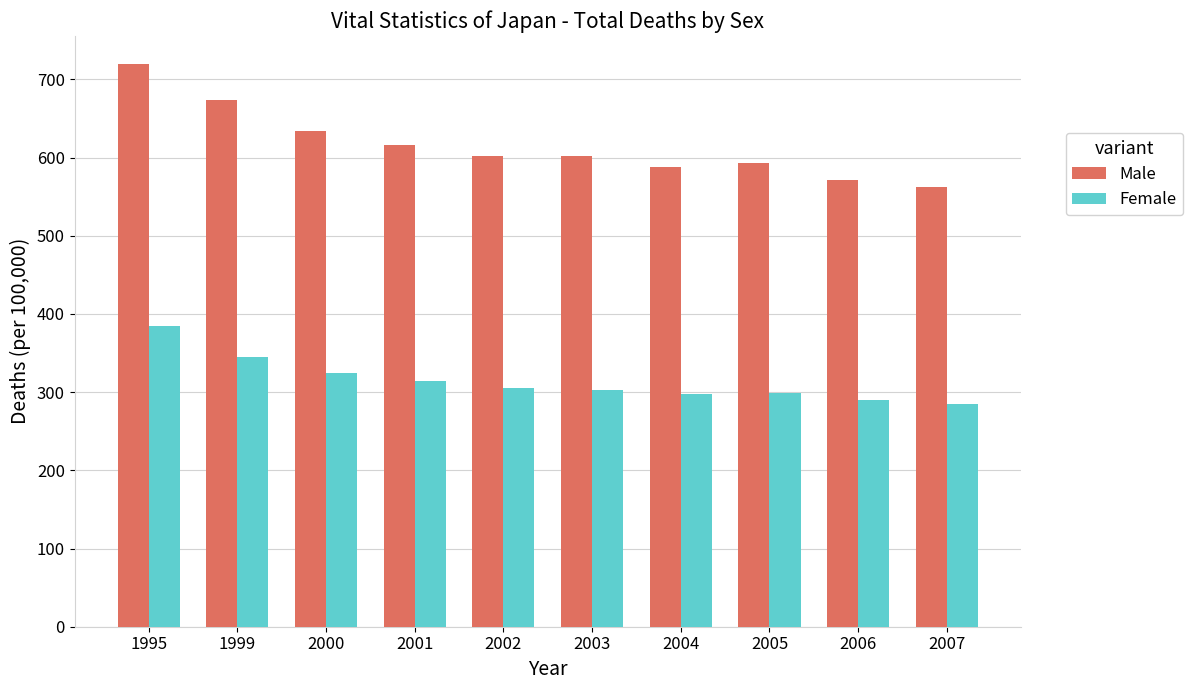

What is the approximate value of Male at 2002?

602.5